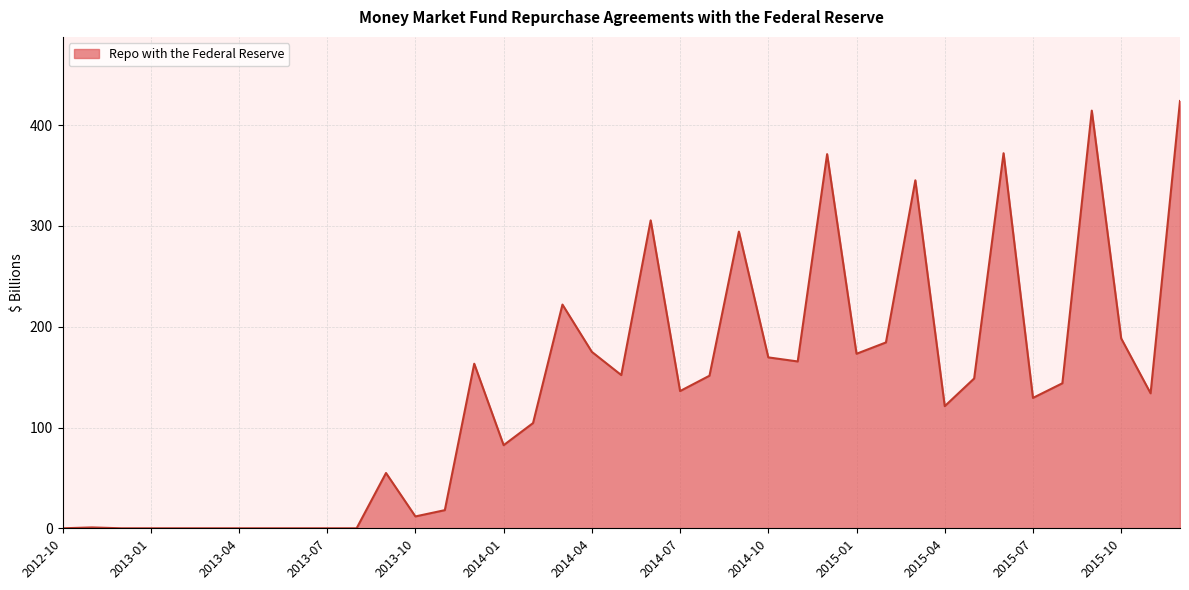

What is the maximum value shown in the chart?

424.0